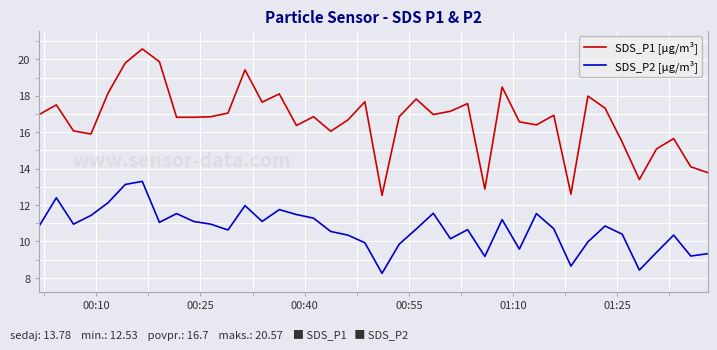

True or false: SDS_P2 [µg/m³] and SDS_P1 [µg/m³] intersect in this chart.

False